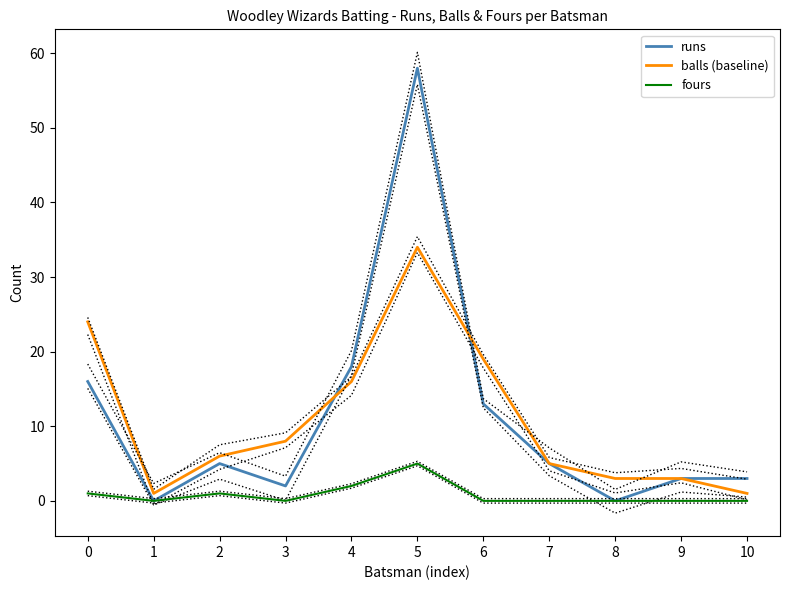

How many interior local valleys does the fours series have?

2